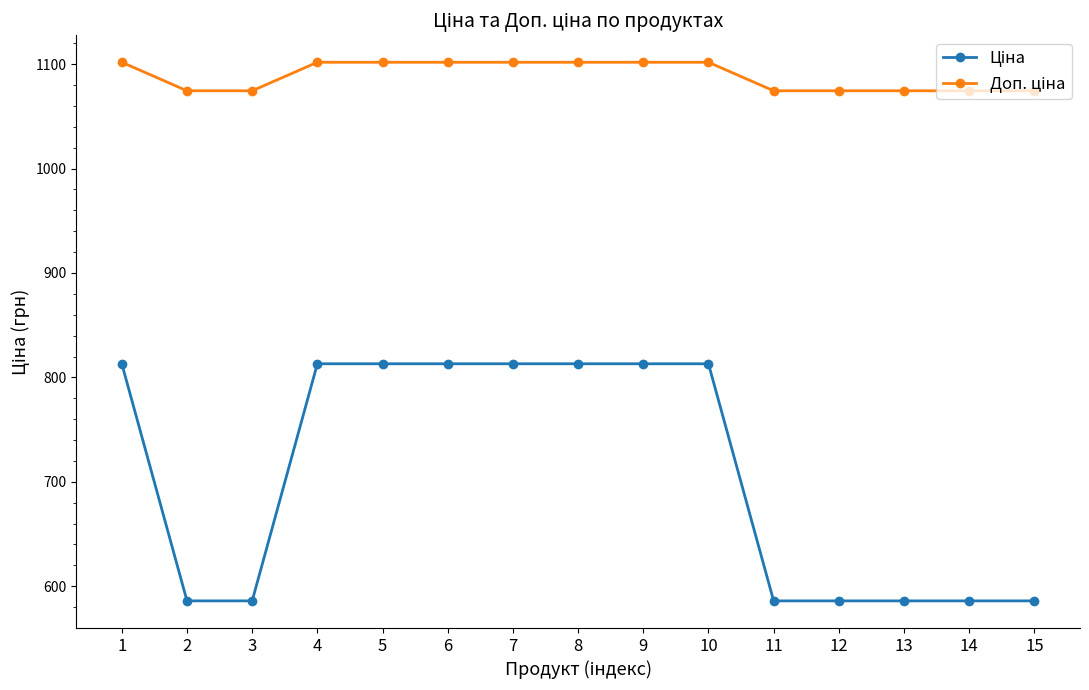

What is the greatest value displayed?

1101.8